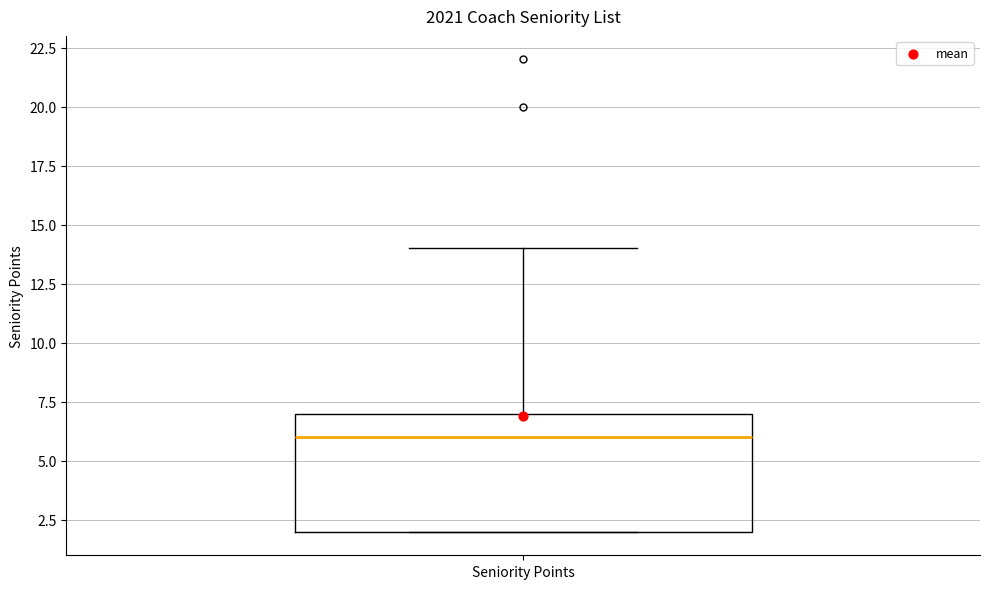

Where is the upper edge of the box for Seniority Points on the y-axis? The values are not printed on the chart, so give them approximately, as read against the axis.

7